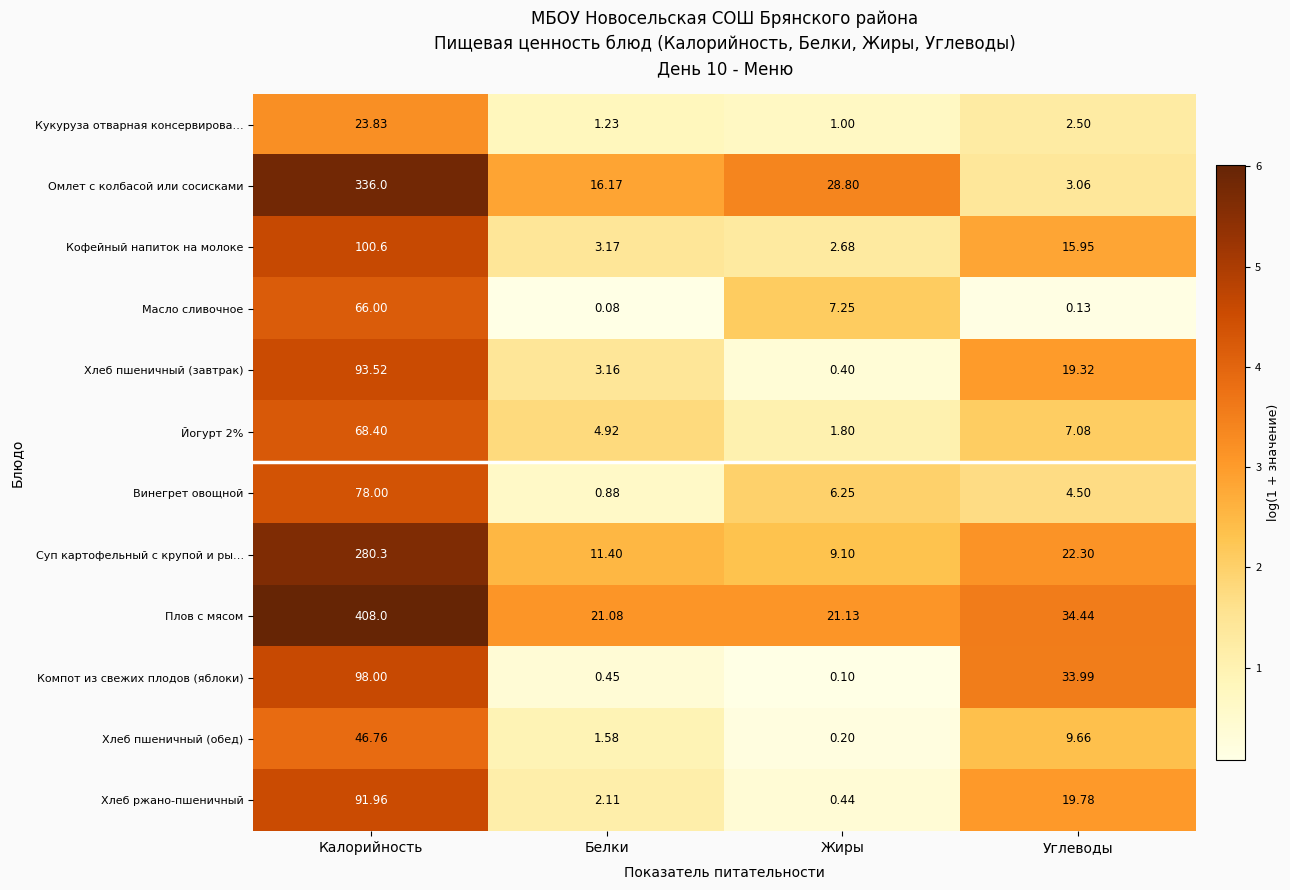

At which label is Кофейный напиток на молоке closest to 51?

Углеводы